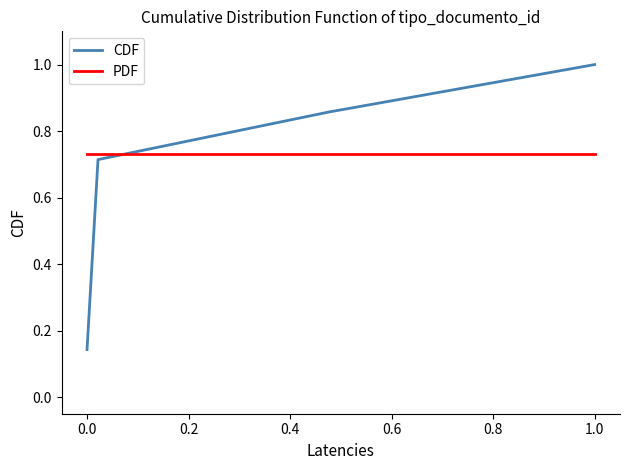

After their last crossing, which series has the higher values: PDF or CDF?

CDF